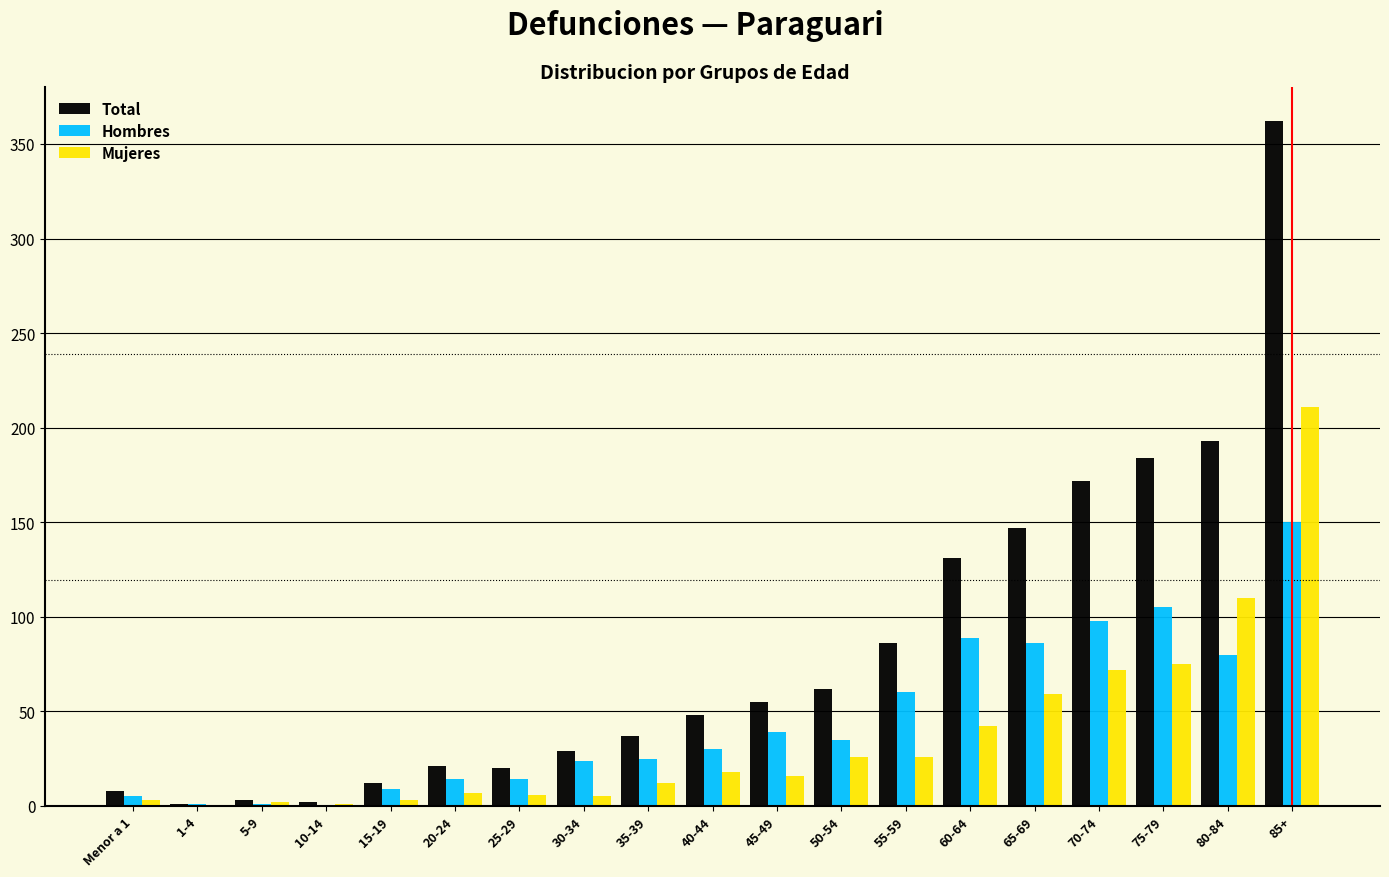

Which series has the largest total across all categories?

Total